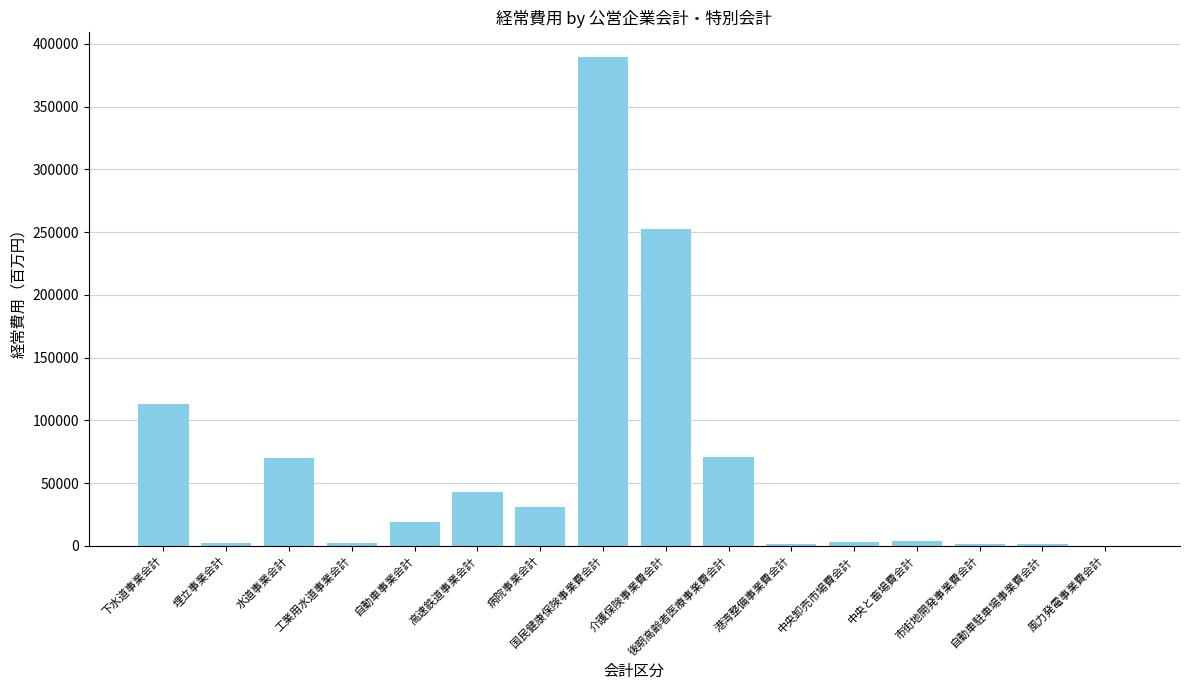

How many series are shown in this chart?

1